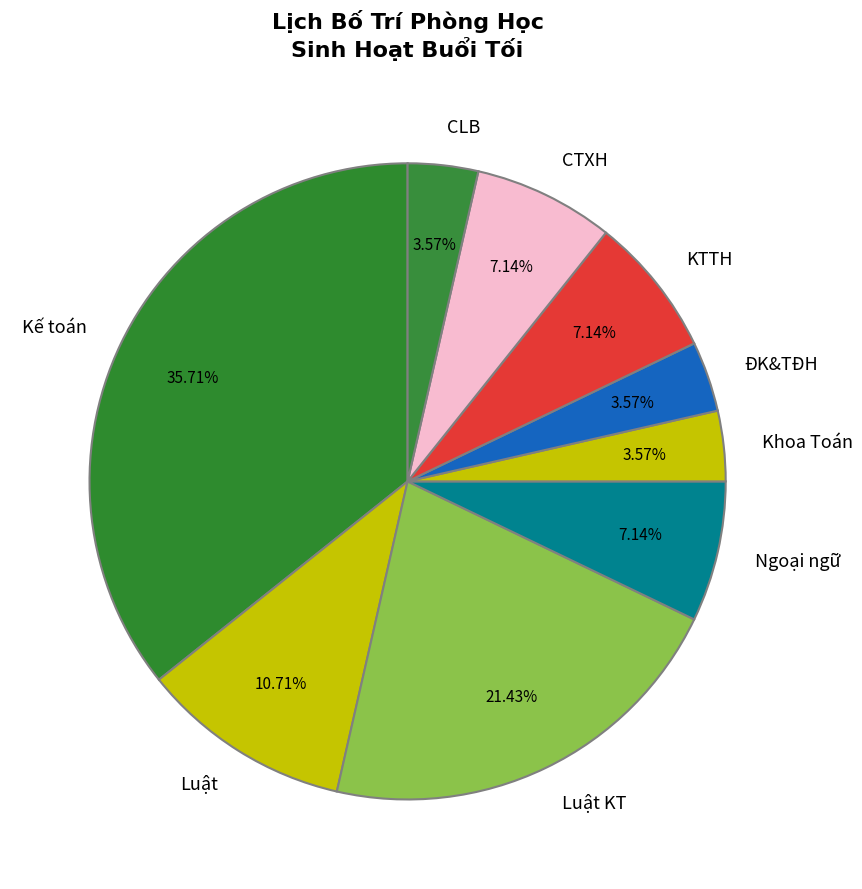

What is the ratio of the value at Khoa Toán to the value at CTXH?

0.5